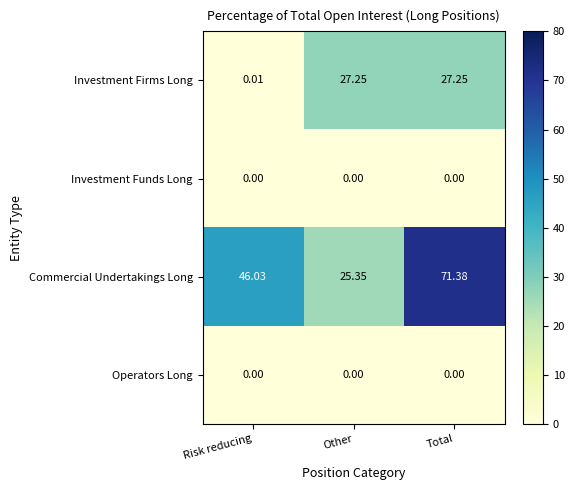

Which series changed the most between Risk reducing and Total?

Investment Firms Long